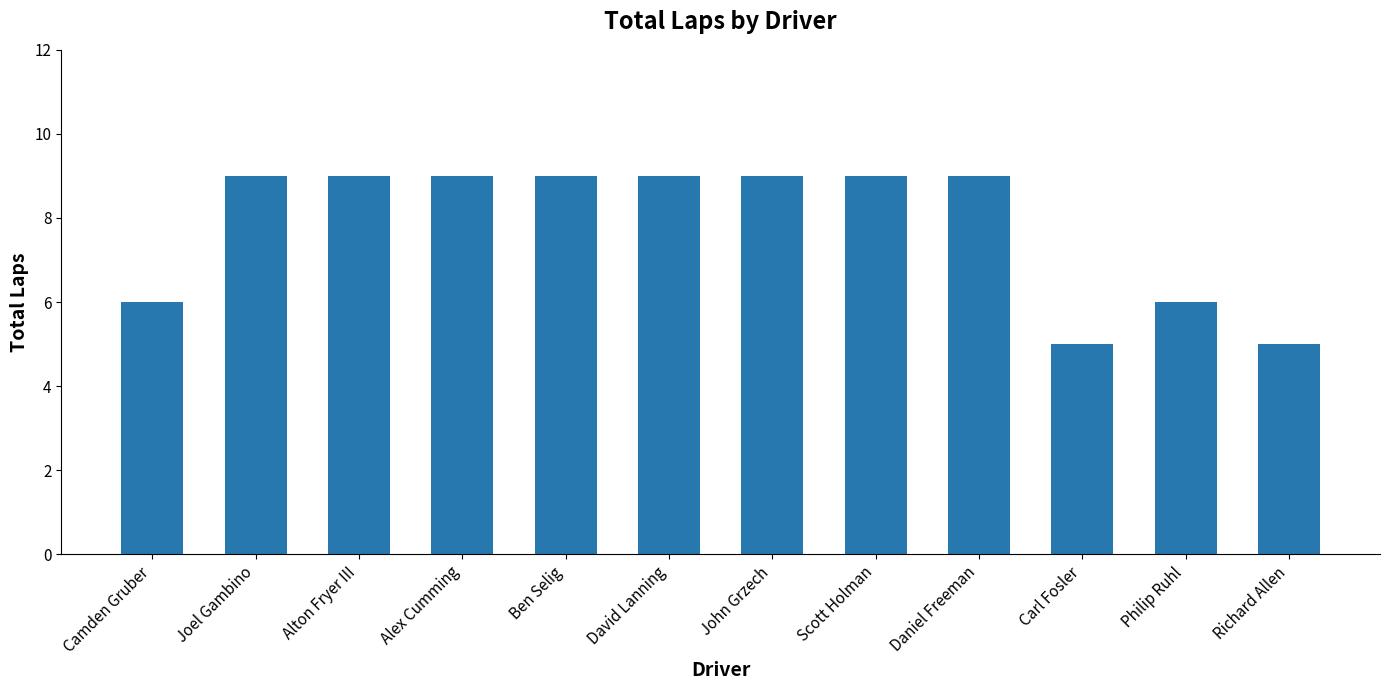

Are the bars horizontal?

No